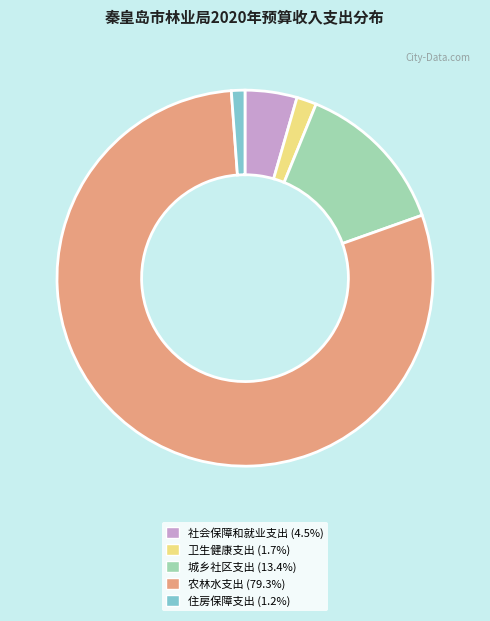

Which category has the smallest portion of the pie?

住房保障支出